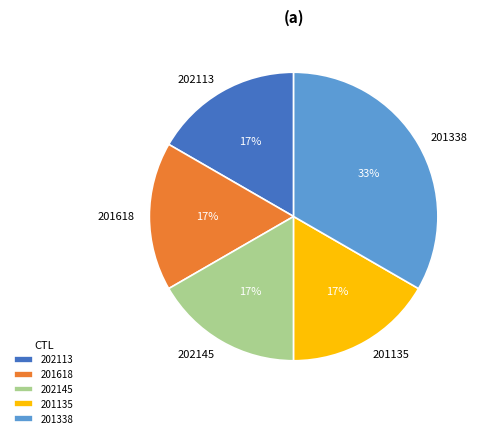

Is the sum of 201135 and 202113 greater than half?

No